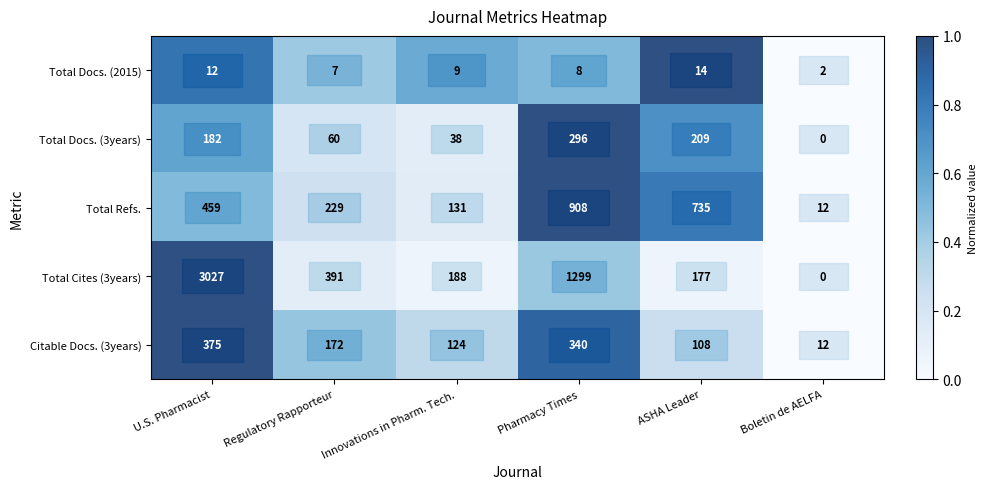

What is the sum of the Total Docs. (3years) values at Innovations in Pharm. Tech. and ASHA Leader?

247